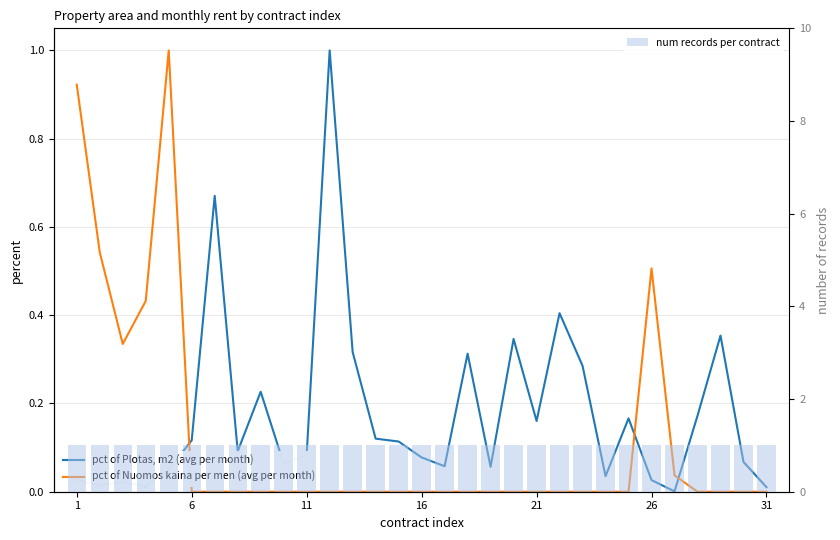

How many groups of bars are there?

31